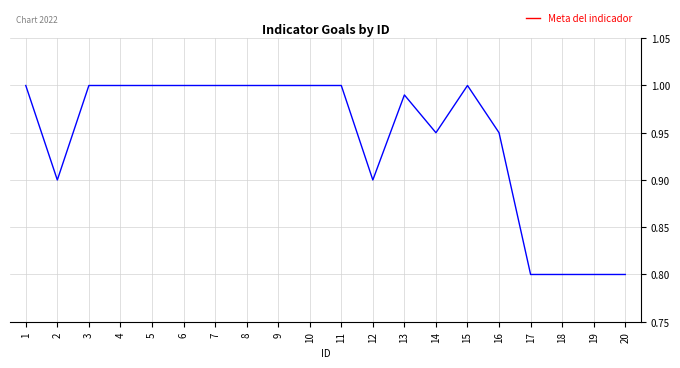

How many values are below 1?

9